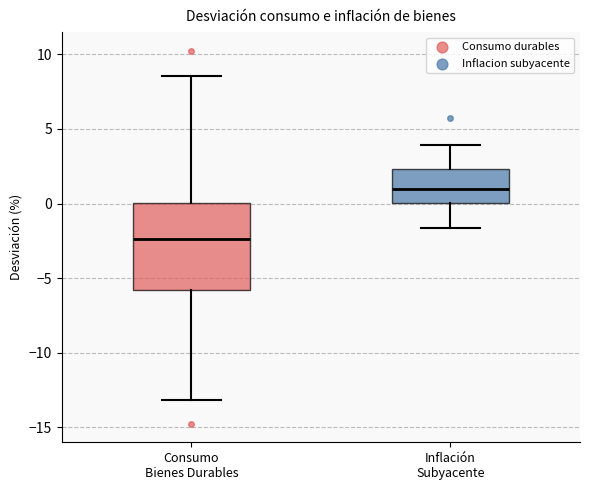

Which box's median line is the highest?

Inflación Subyacente